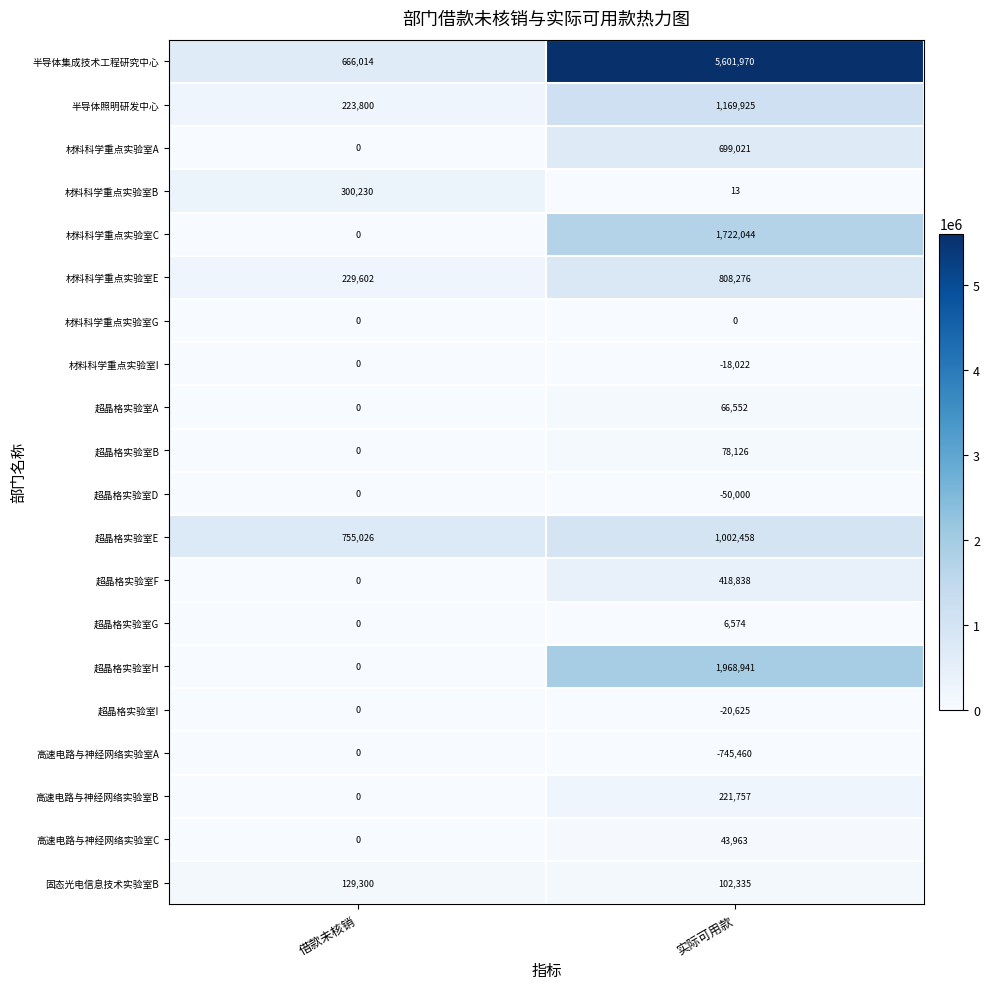

What is the sum of all 超晶格实验室I values?

-20625